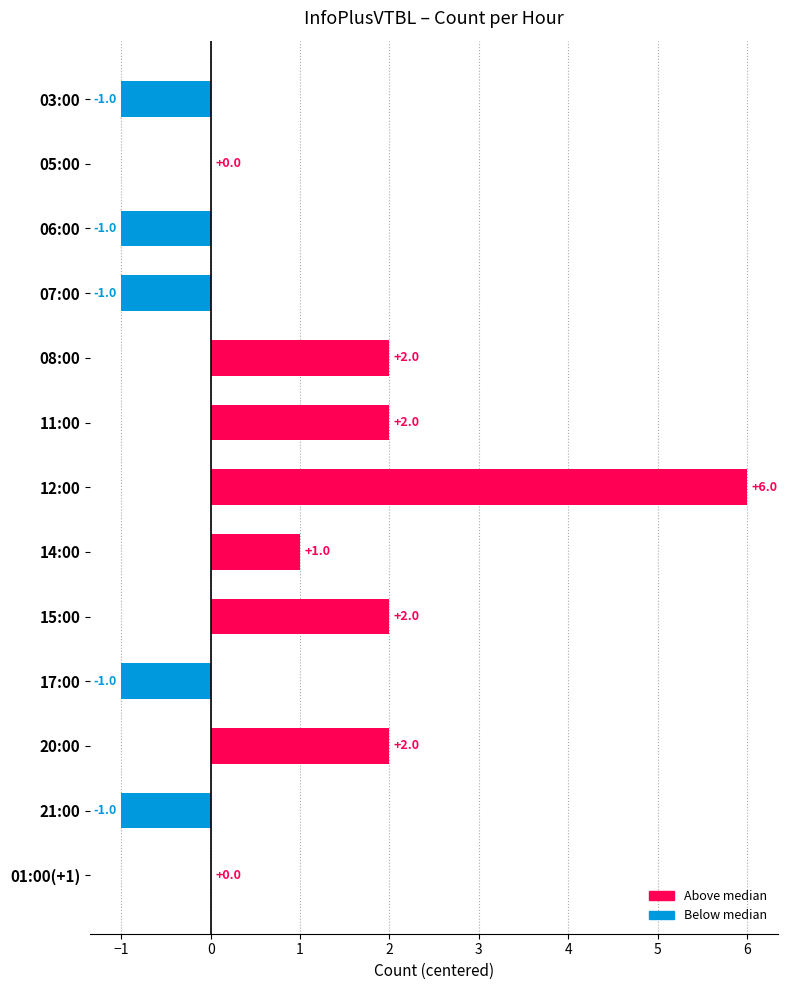

Which category has the highest value across all series?

12:00